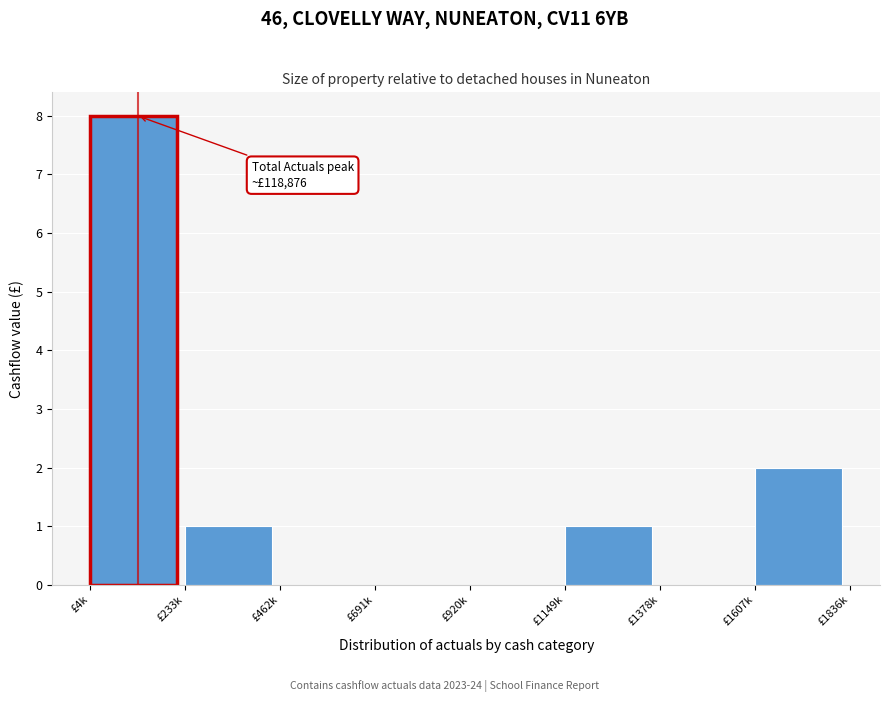

Reading right to left, transcribe all the data shown in this chart.

£1607k=2	£1378k=0	£1149k=1	£920k=0	£691k=0	£462k=0	£233k=1	£4k=8